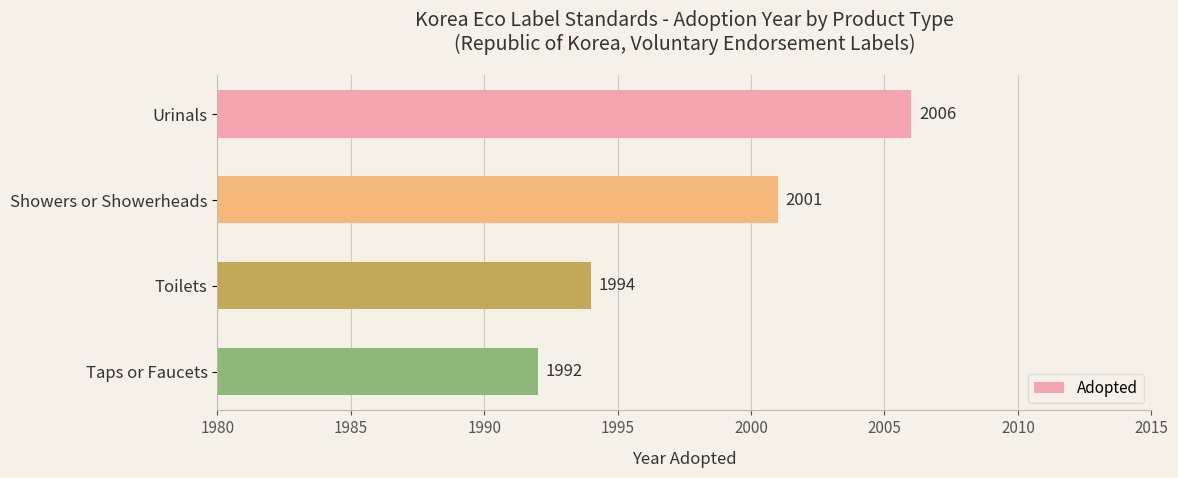

How many data points are less than 2001?

2